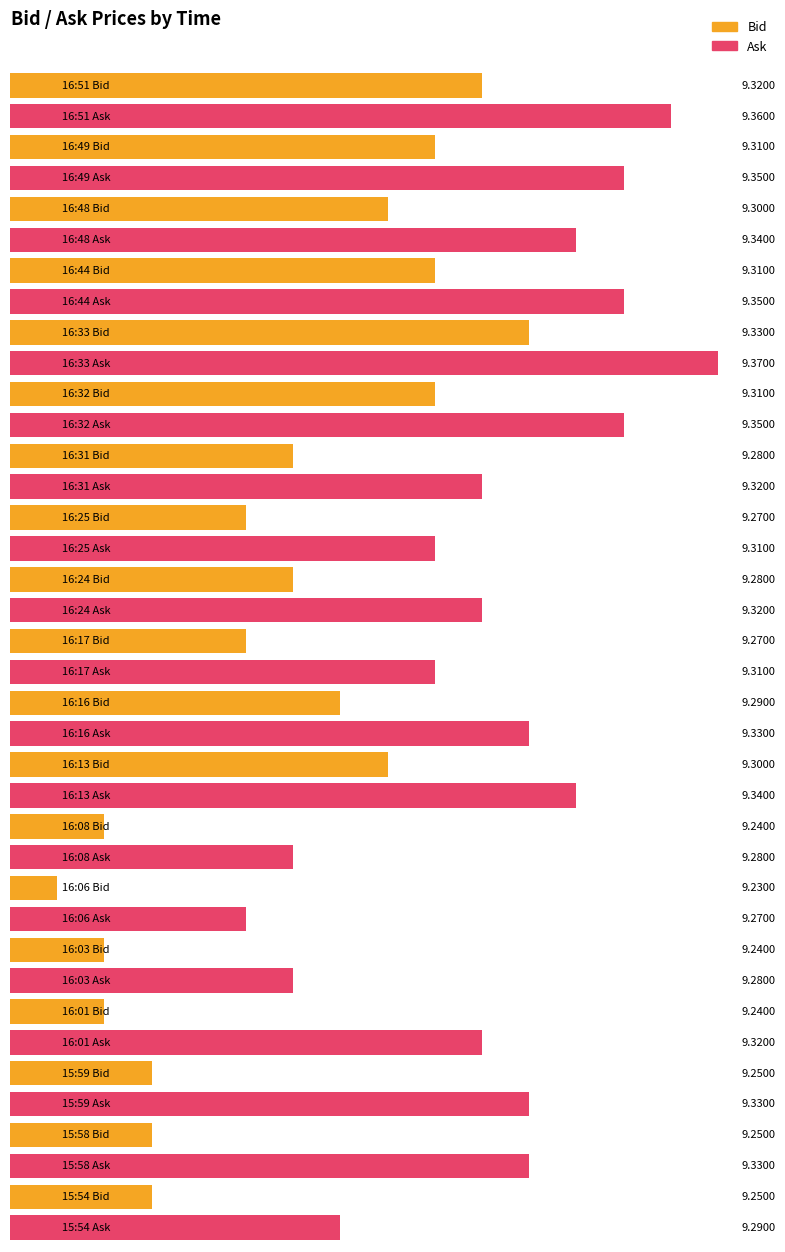

At which category is the sum across all series the highest?

16:33